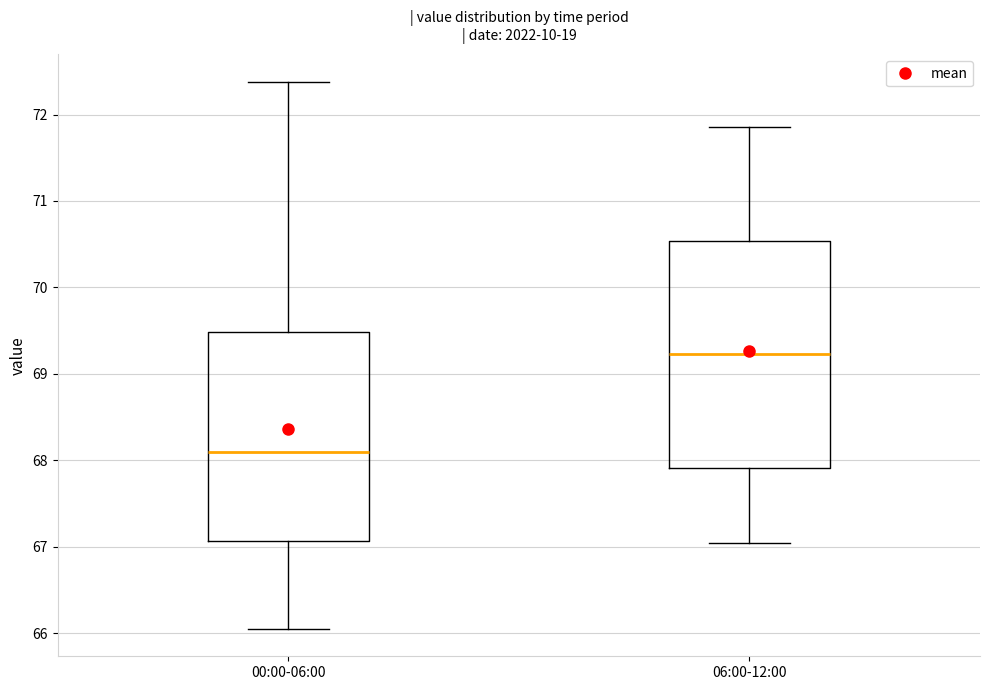

Reading left to right, transcribe this box plot: for each box, give where its median line is, the range the box spans, and where its two whiskers end, as read against the y-axis. The values are not printed on the chart, so give them approximately, as read against the axis.

00:00-06:00: median 68.1, box 67.1 to 69.5, whiskers 66.1 to 72.4
06:00-12:00: median 69.2, box 67.9 to 70.5, whiskers 67.0 to 71.9